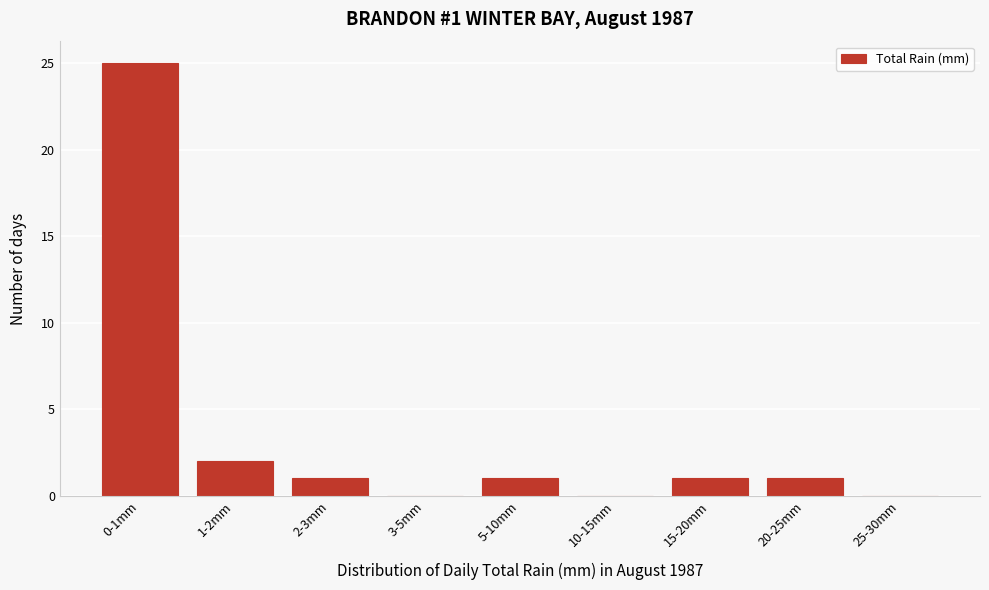

Reading right to left, what are all the values shown in this chart?

25-30mm=0	20-25mm=1	15-20mm=1	10-15mm=0	5-10mm=1	3-5mm=0	2-3mm=1	1-2mm=2	0-1mm=25